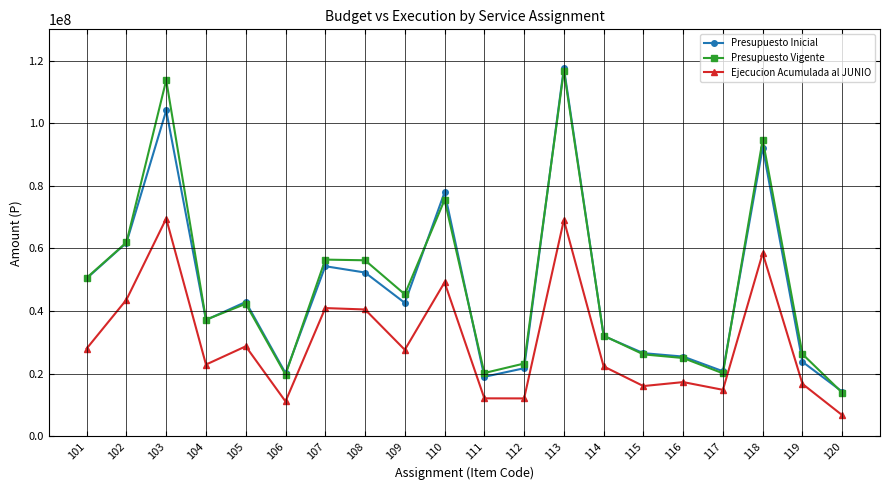

What is the spread (max minus min) of values at 102?

18289268